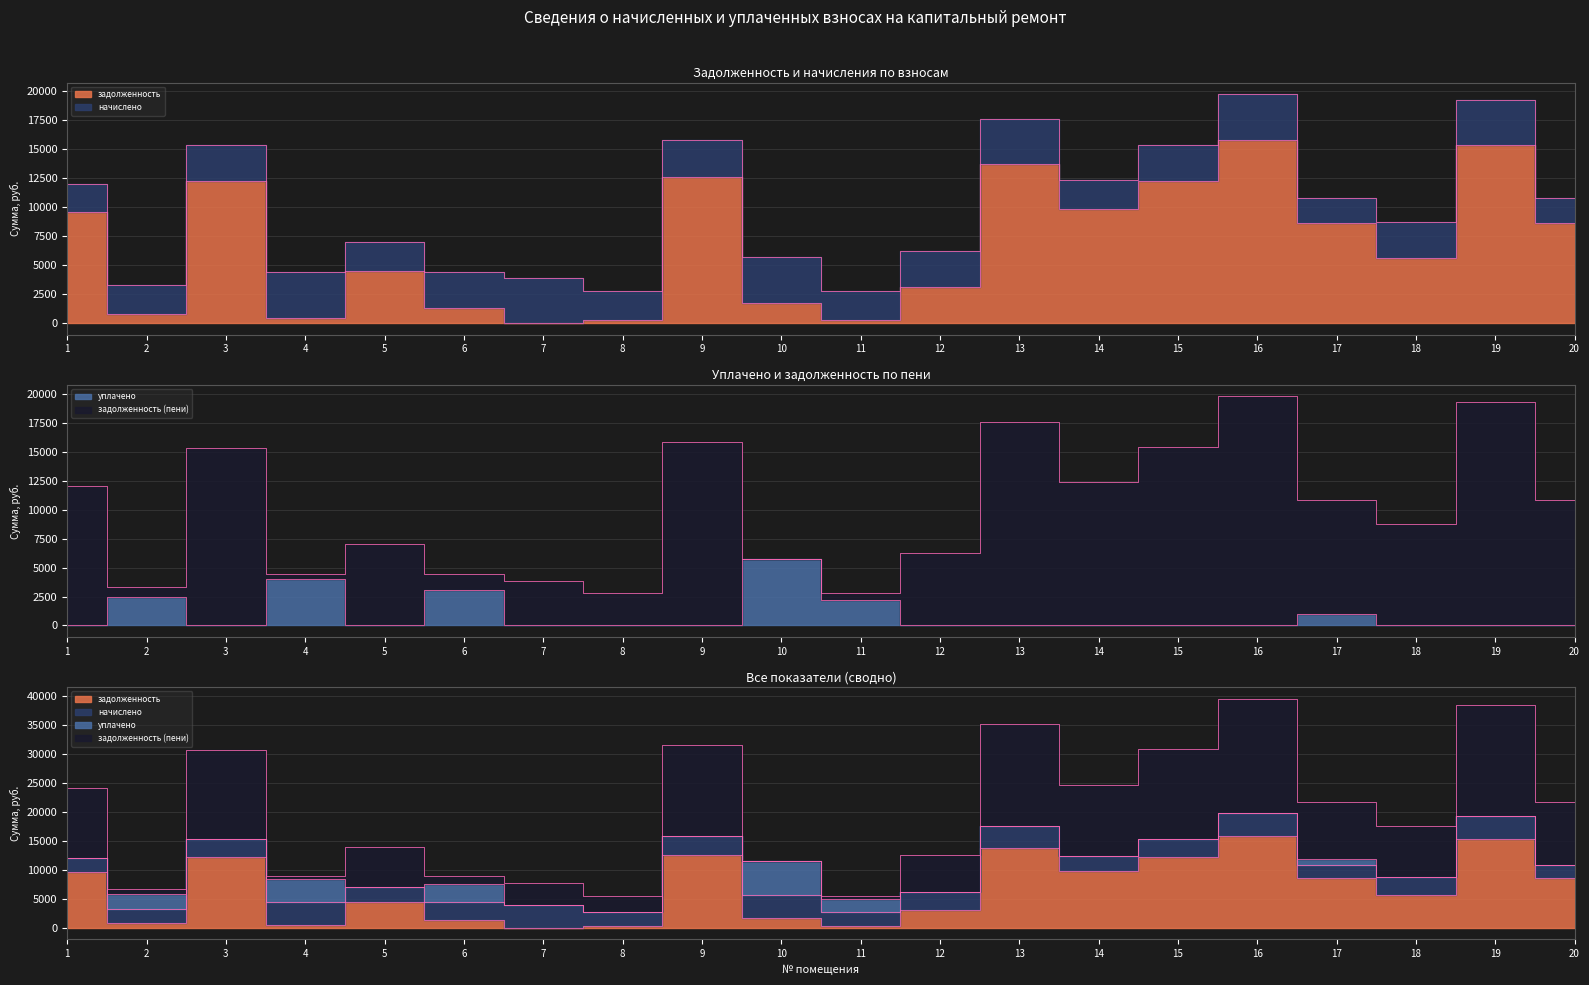

How many interior local valleys does the уплачено series have?

2